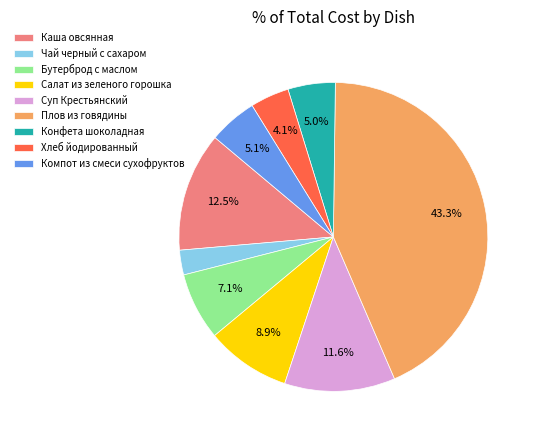

Is it true that Чай черный с сахаром is 11% of the pie?

False